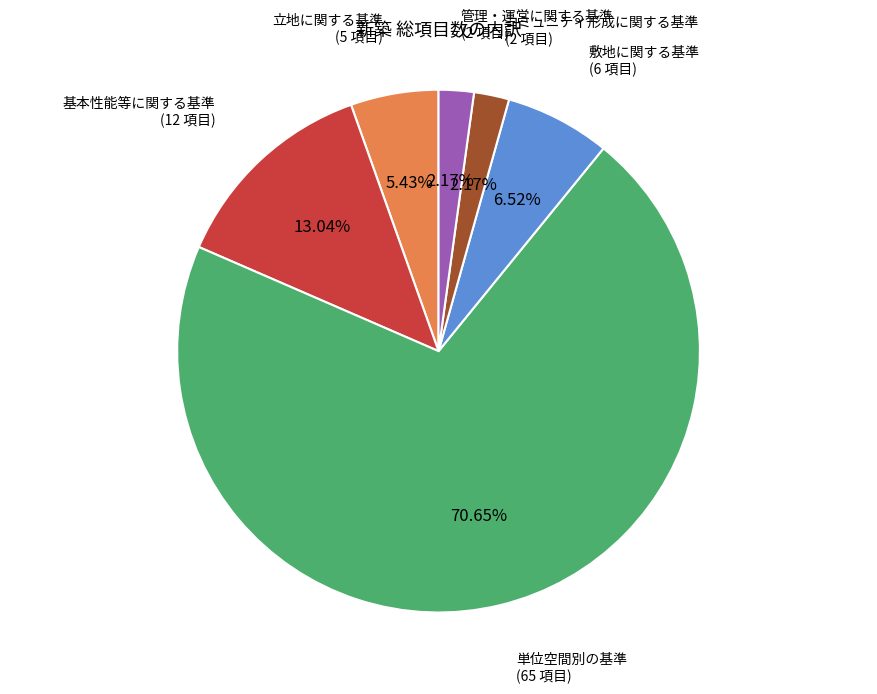

Count the number of slices in the pie.

6